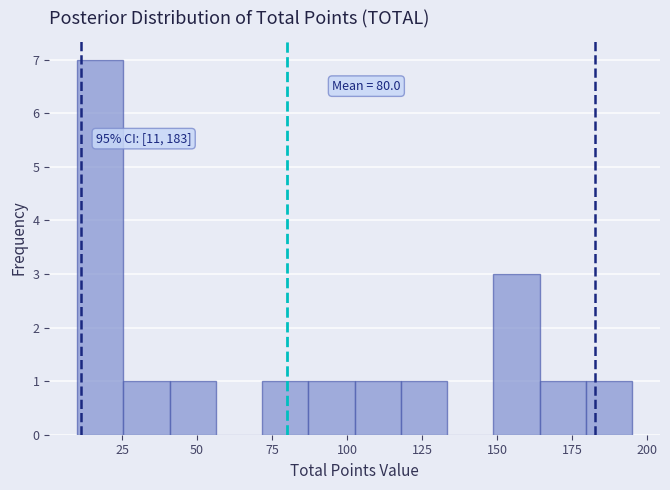

Around what value on the x-axis is the tallest bar? Give the approximate position of its centre, as read against the axis.

20